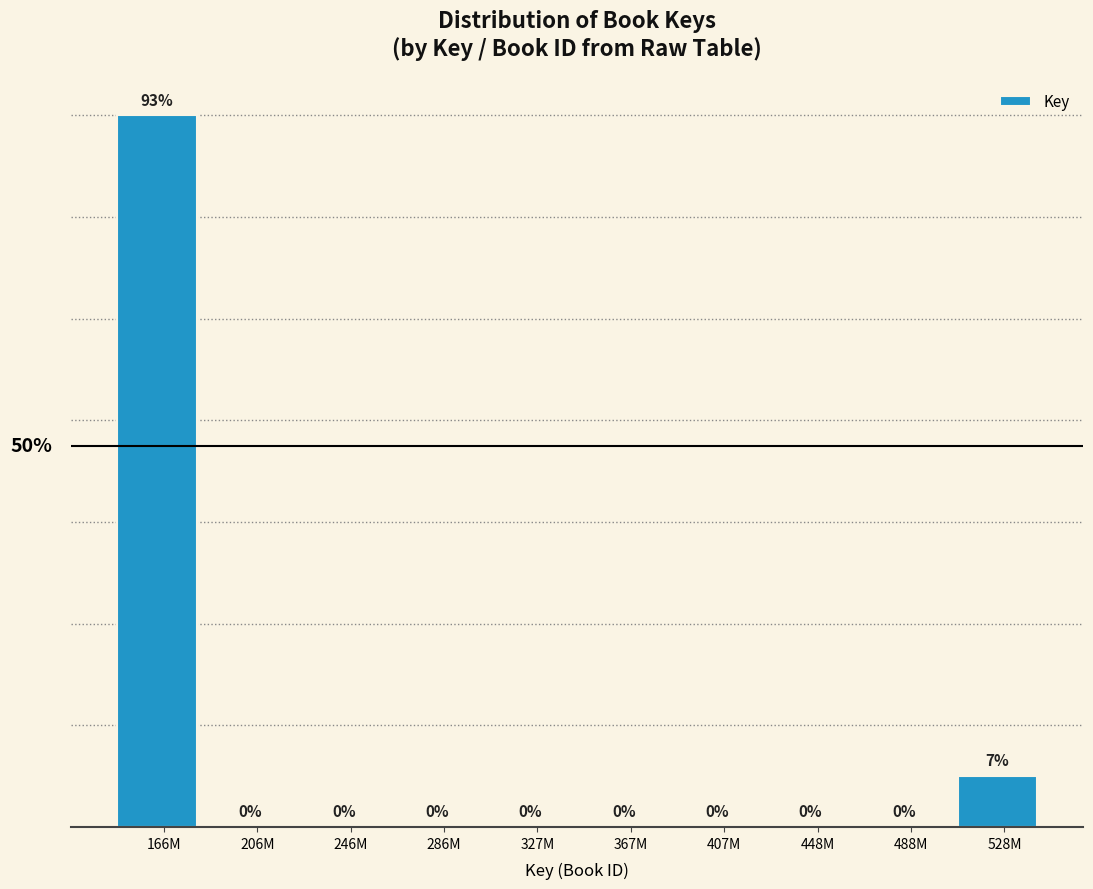

At which label is the value closest to 7?

528M